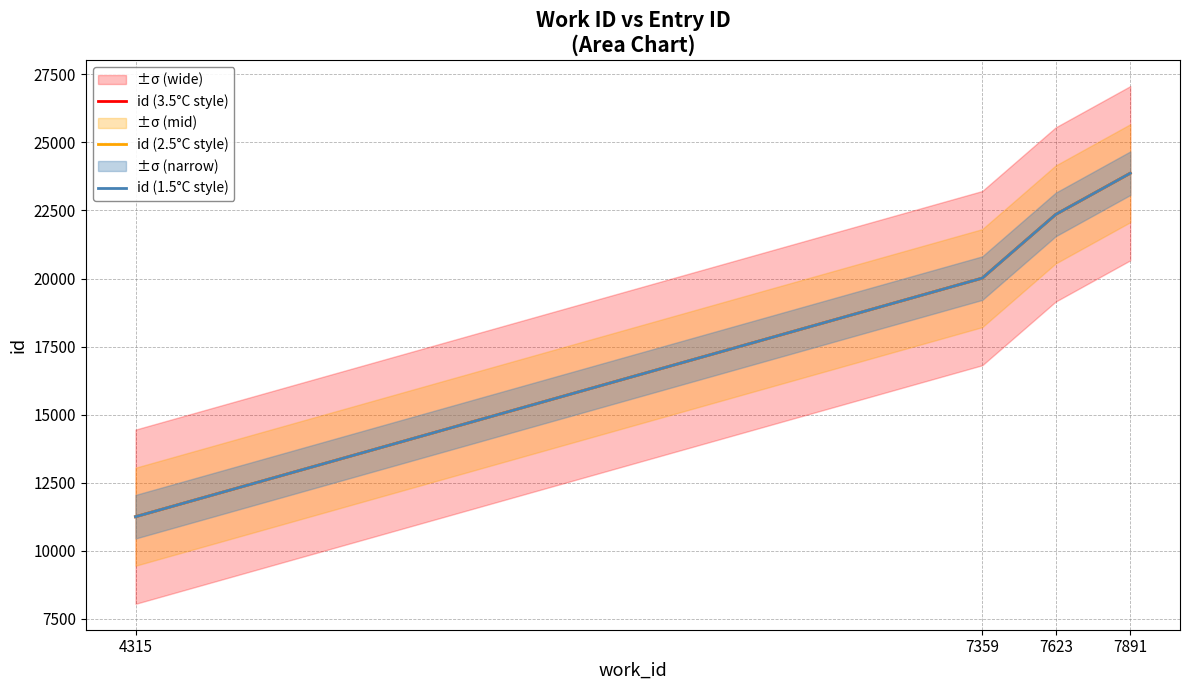

True or false: id (1.5°C style) and id (2.5°C style) intersect in this chart.

False